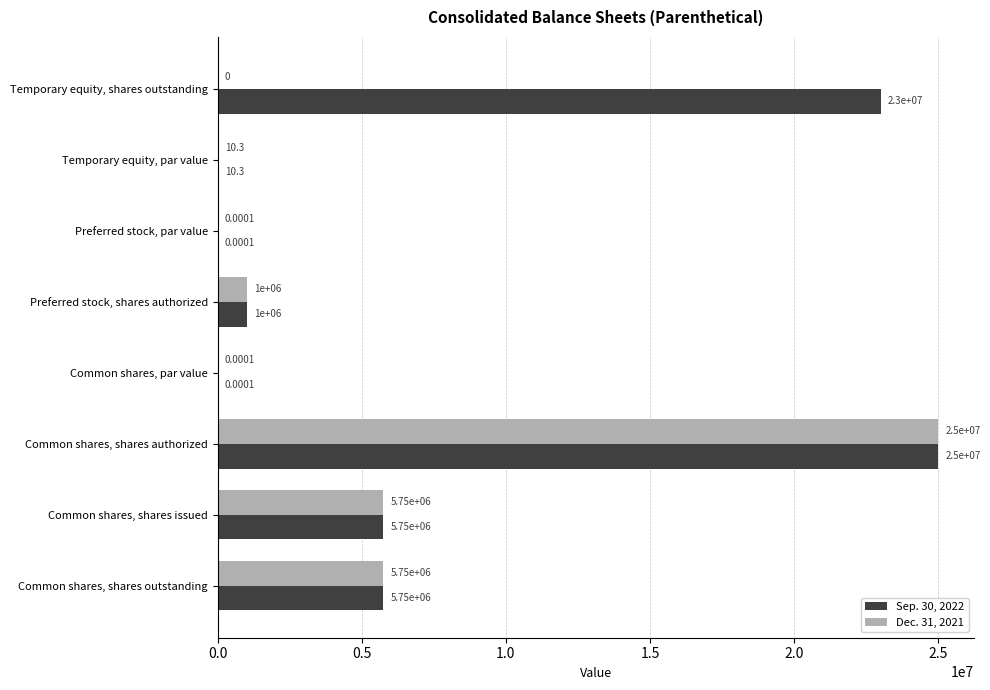

At which label does Sep. 30, 2022 reach its peak?

Common shares, shares authorized